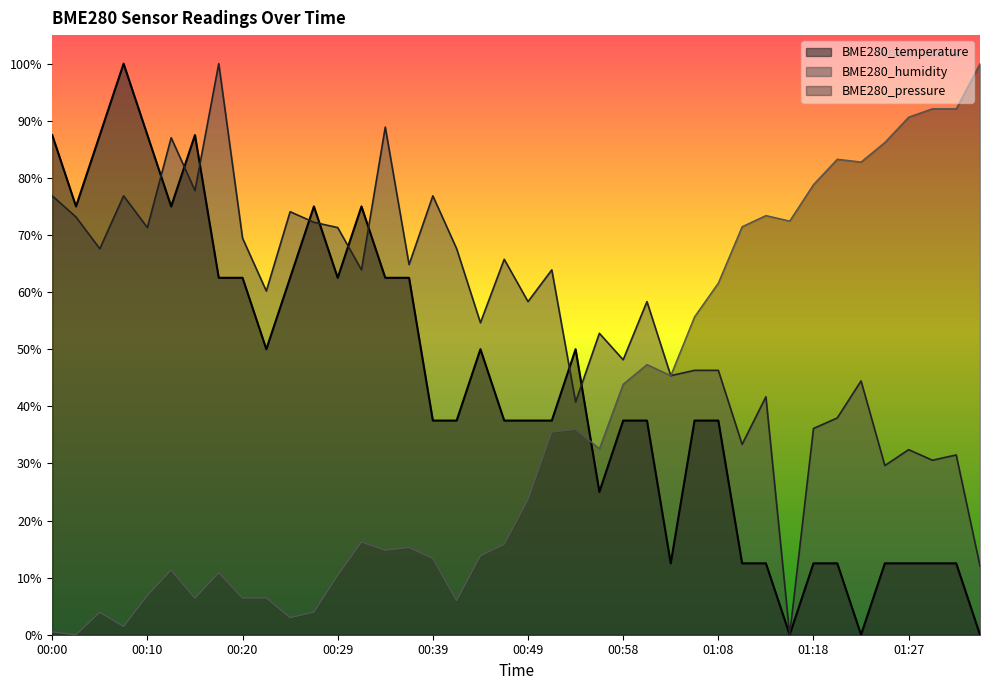

Where is the first local maximum for BME280_humidity?

00:07